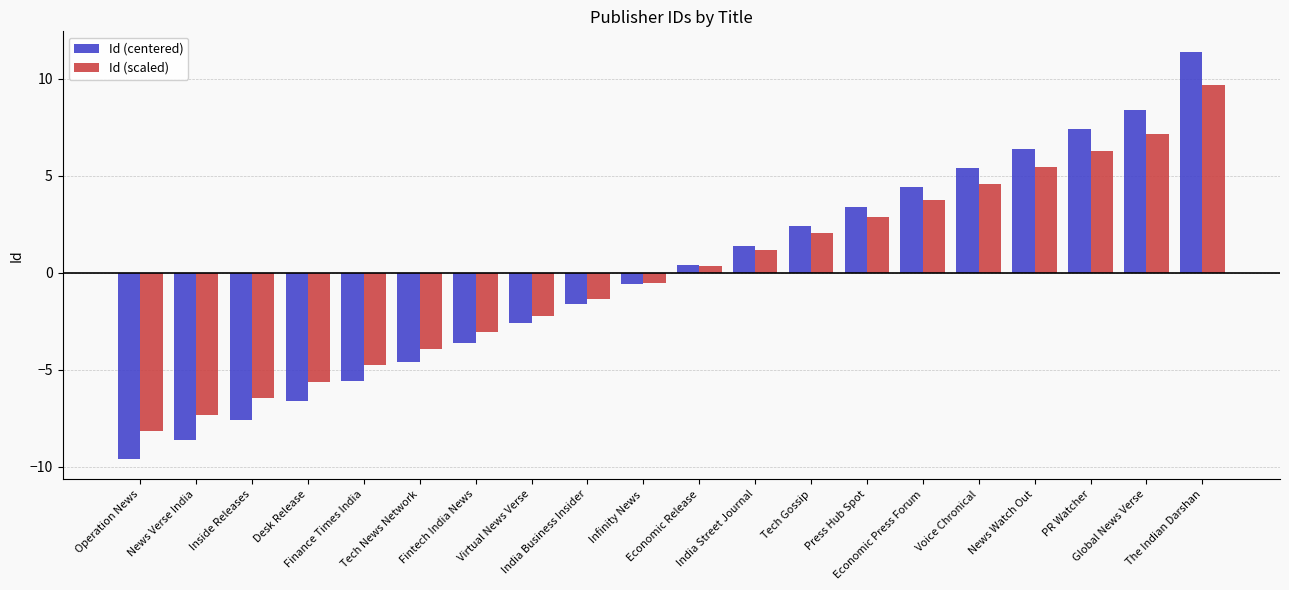

What is the spread (max minus min) of values at The Indian Darshan?

1.7